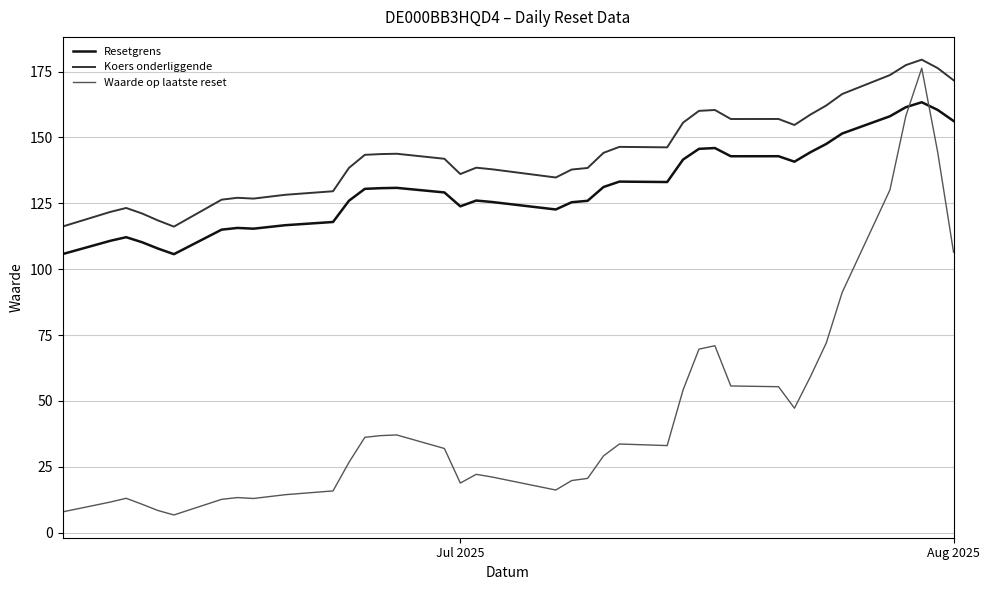

How many intersections are there between Waarde op laatste reset and Resetgrens?

2